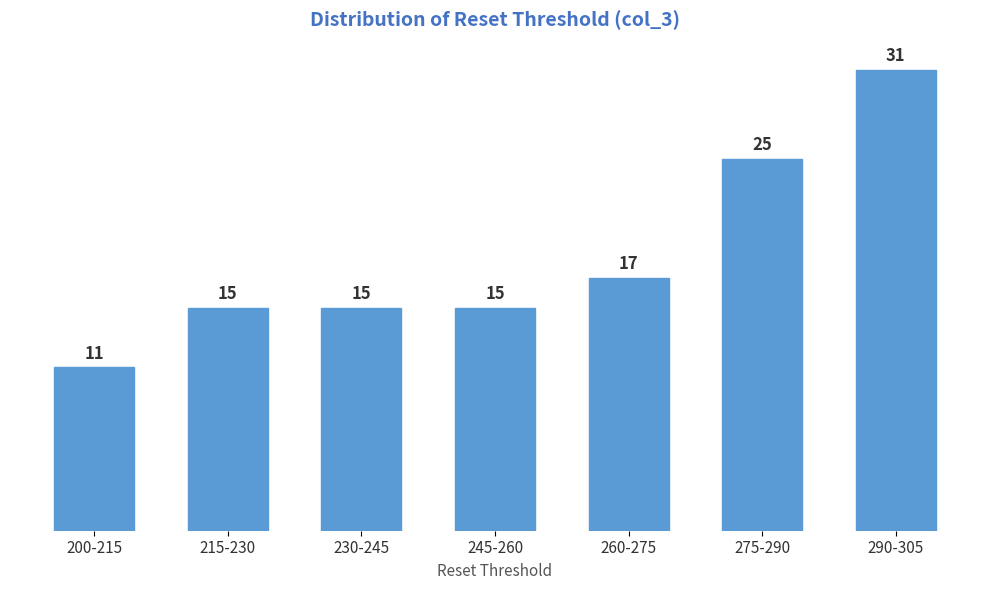

Reading left to right, list all the values displayed in this chart.

11	15	15	15	17	25	31